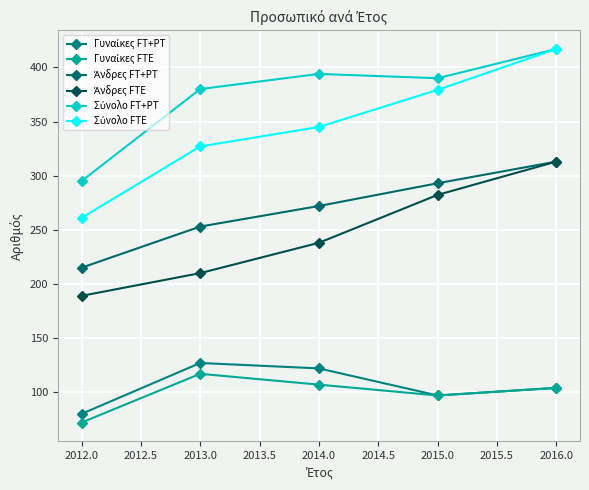

How many lines are shown in the chart?

6